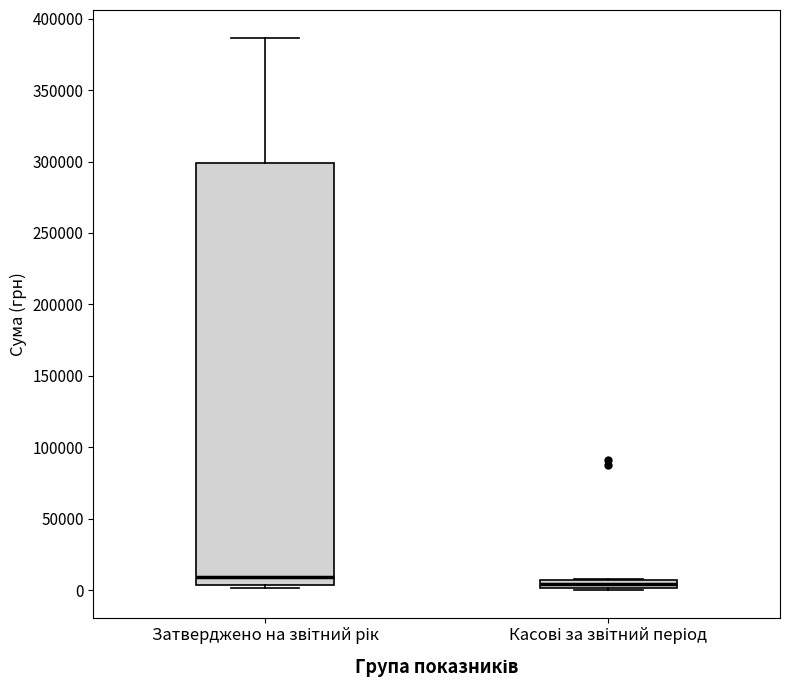

Where is the lower edge of the box for Касові за звітний період on the y-axis? The values are not printed on the chart, so give them approximately, as read against the axis.

0